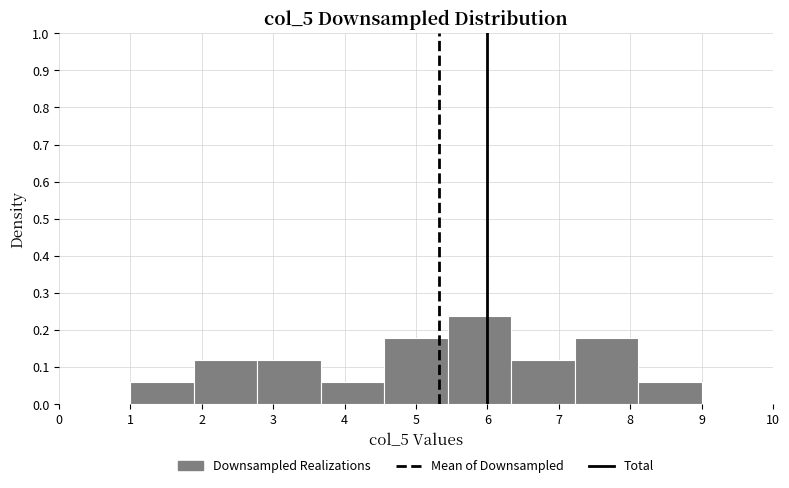

Over which range of the x-axis is the bar tallest?

5.4 to 6.3